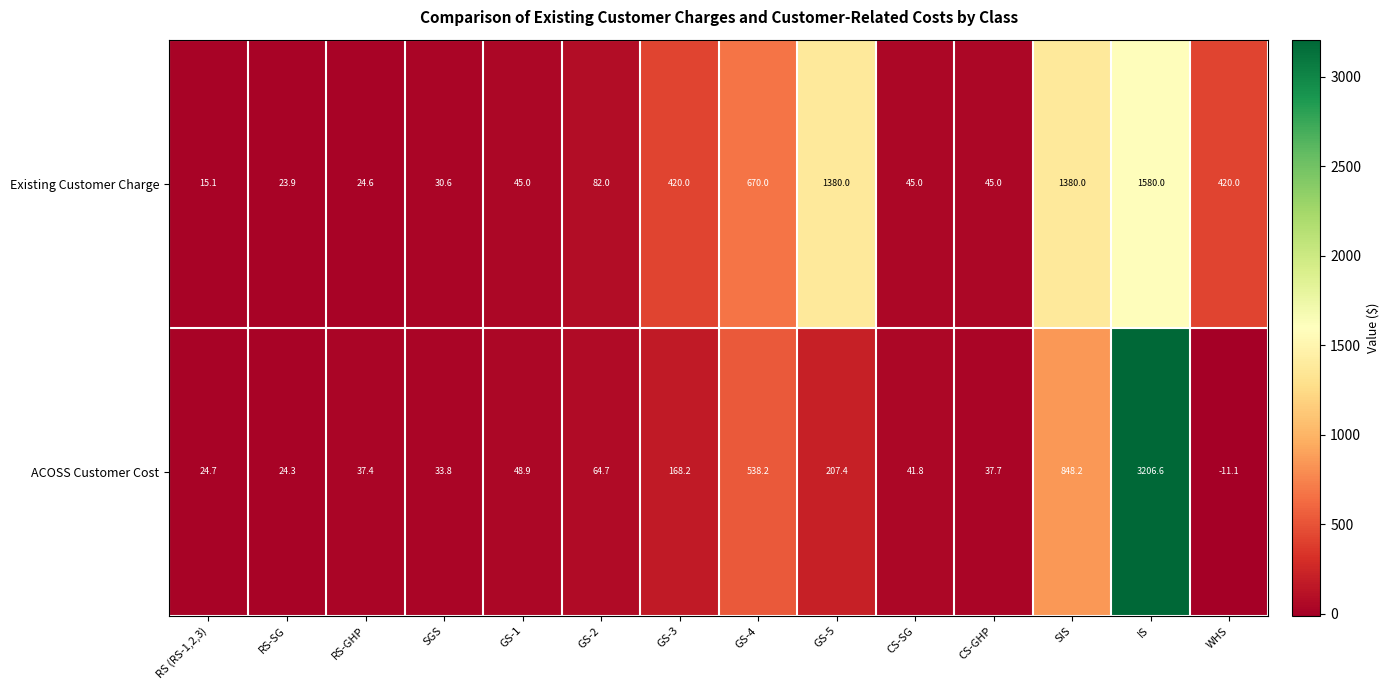

At which category is the sum across all series the highest?

IS